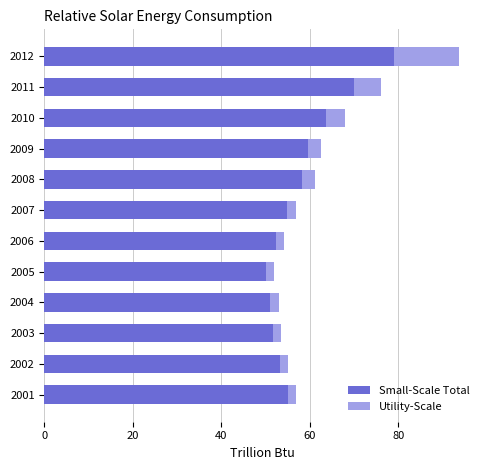

At which category is the sum across all series the highest?

2012